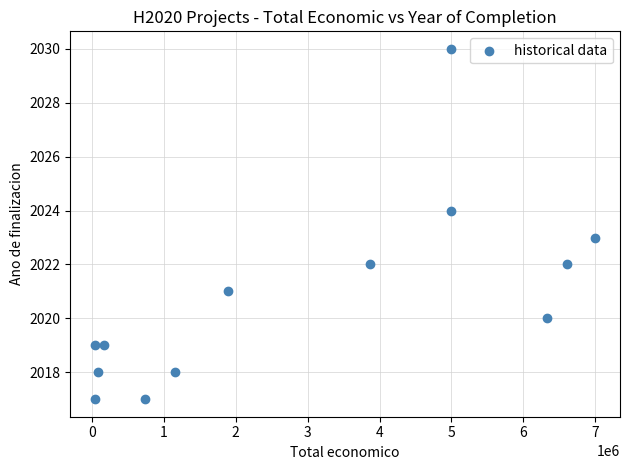

What is the range of Y values (max minus min)?

13